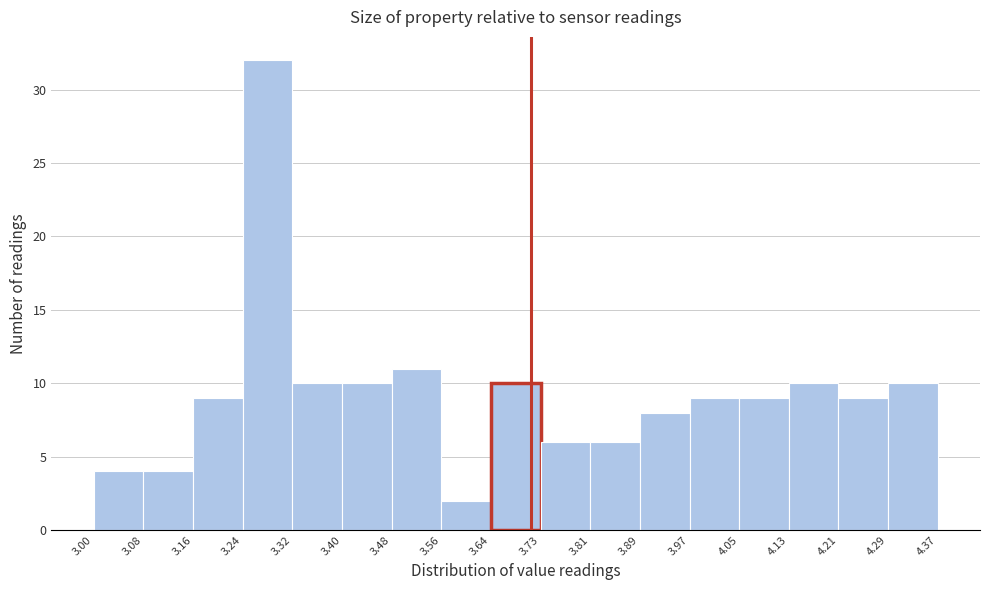

Over which range of the x-axis is the bar tallest?

3.24 to 3.32